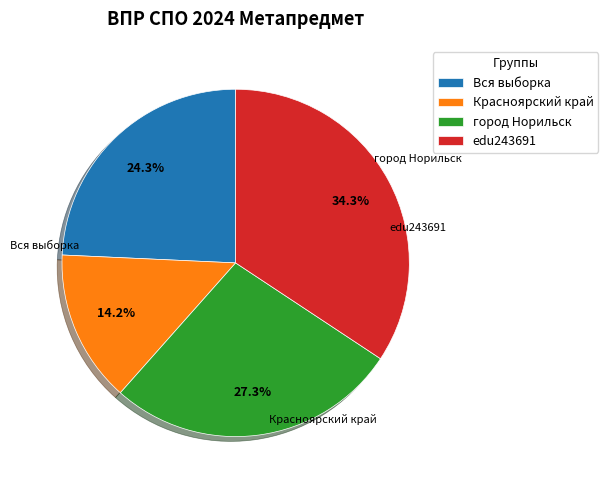

Is город Норильск the majority of the pie?

No